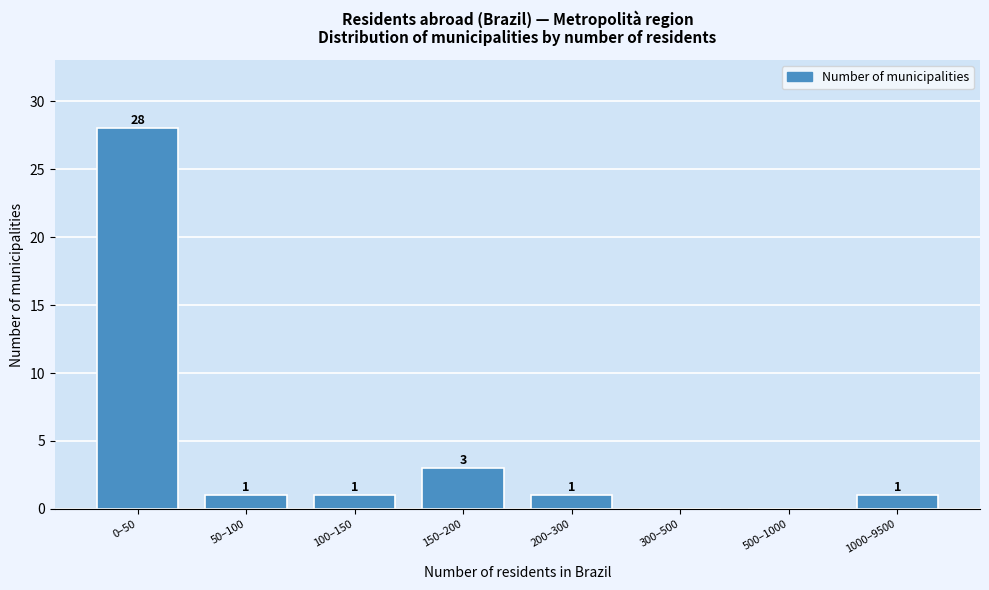

Reading left to right, extract all data points from this chart.

0–50=28	50–100=1	100–150=1	150–200=3	200–300=1	300–500=0	500–1000=0	1000–9500=1